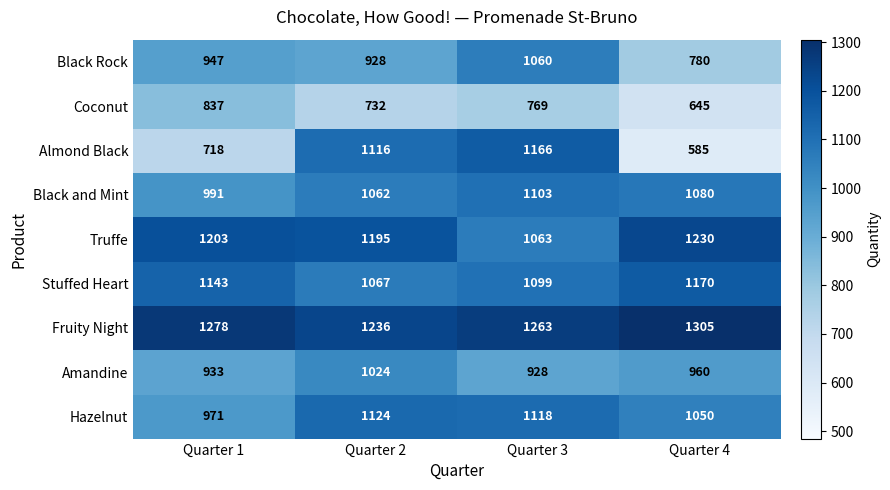

Which series has the largest total across all categories?

Fruity Night